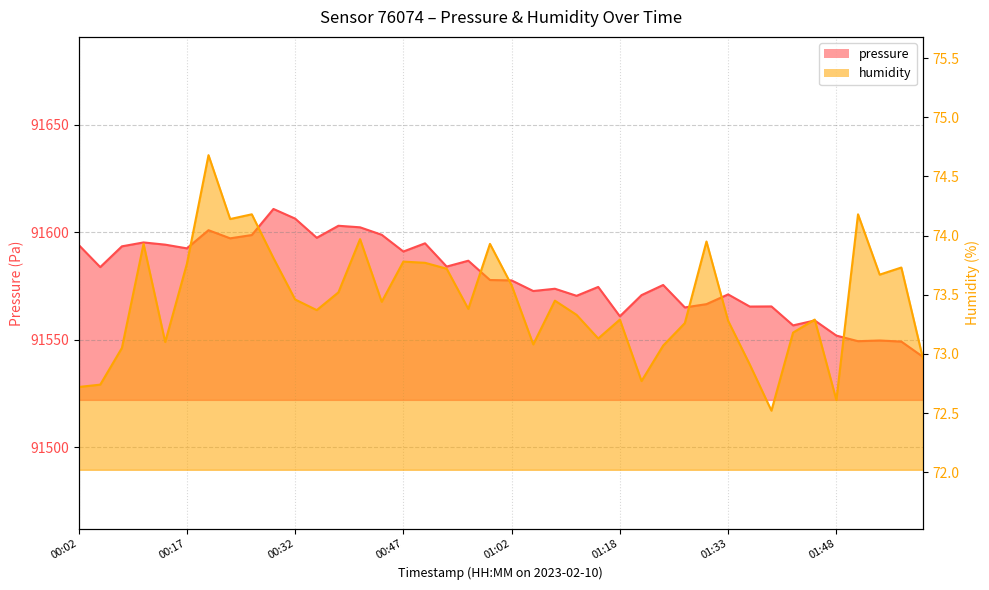

What value does the pressure series have at 2023-02-10T00:41:48?

91602.3